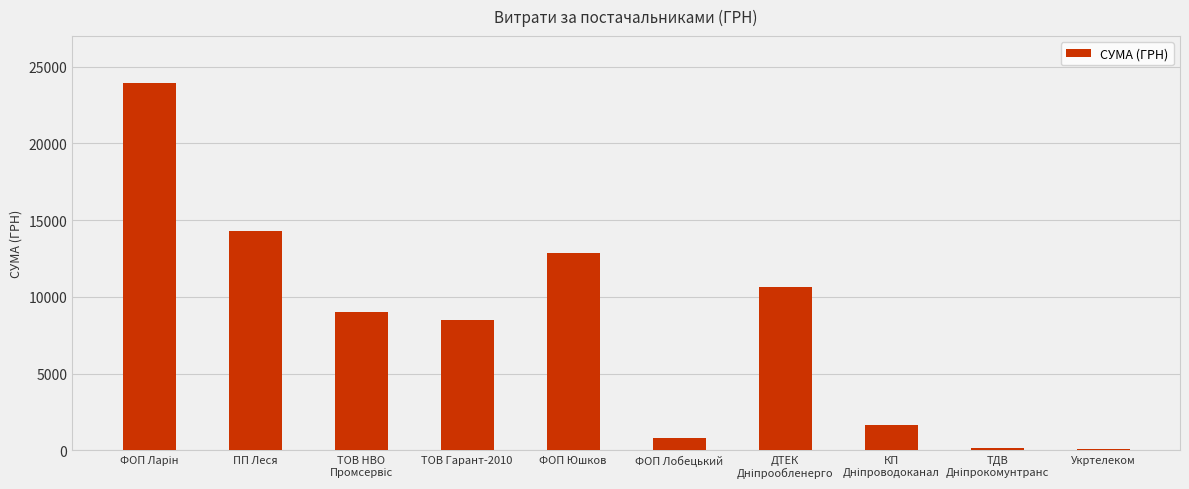

At which label is the value closest to 12033?

ФОП Юшков